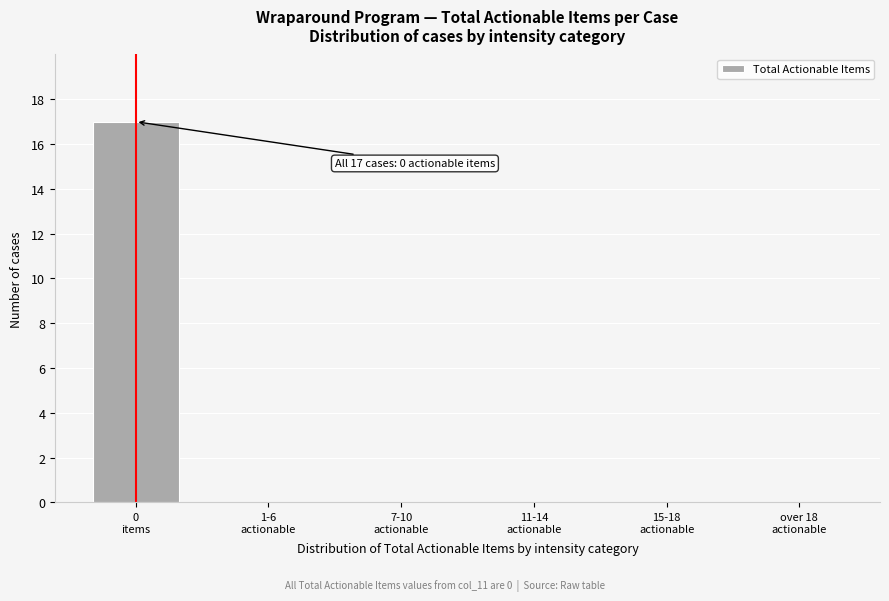

What is the greatest value displayed?

17